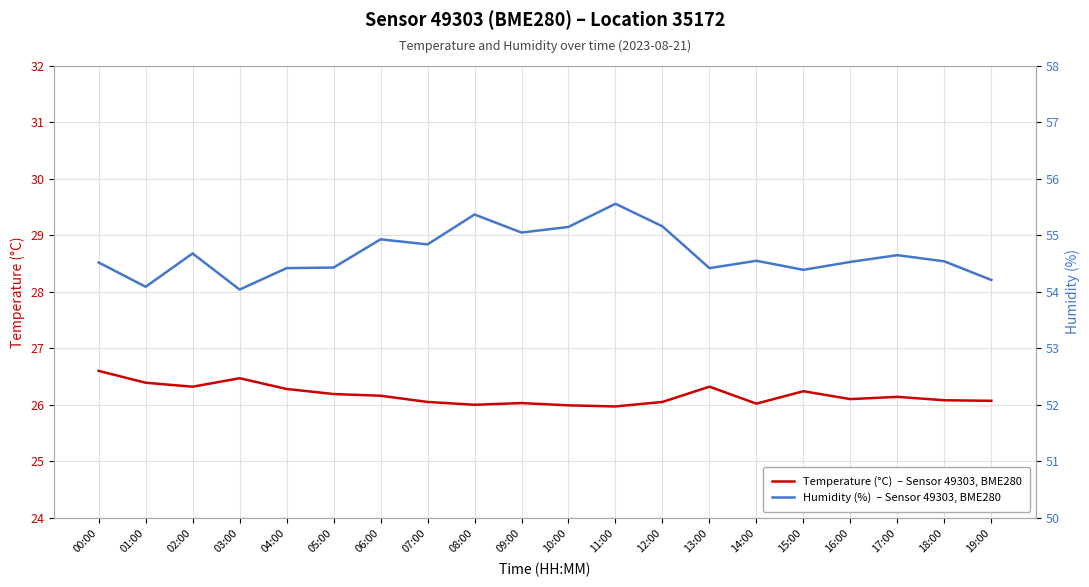

Which label corresponds to the largest value in the chart?

11:00